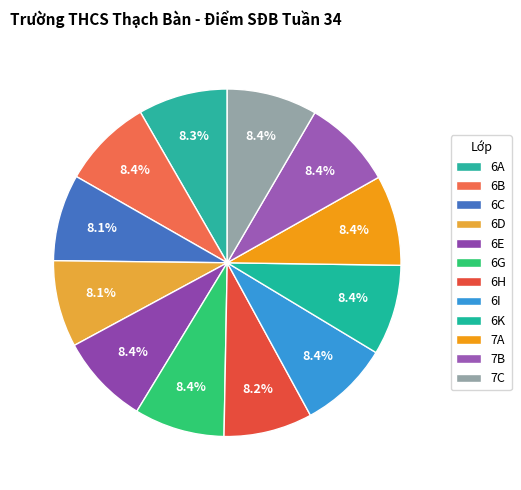

Combined, do 6C and 6B account for over 50%?

No